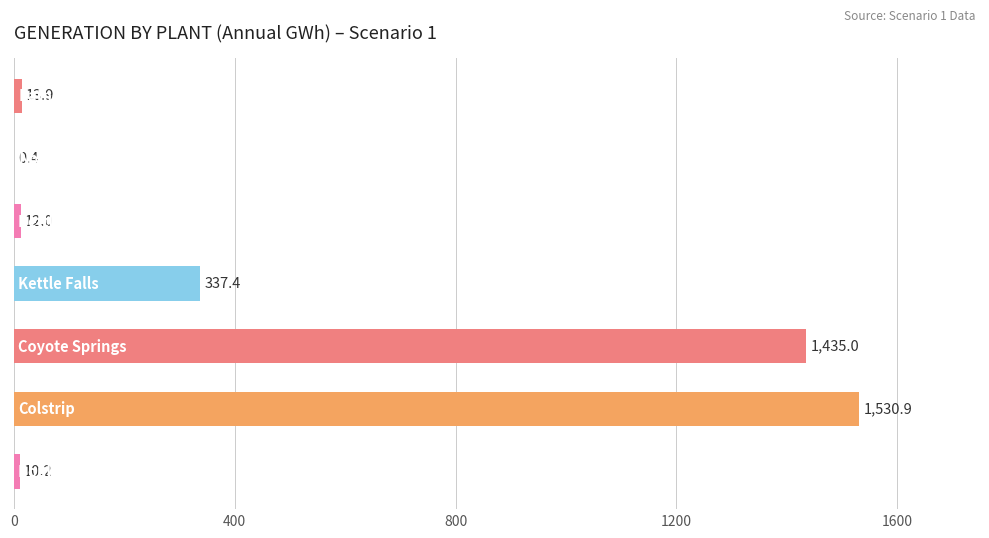

What is the maximum value shown in the chart?

1530.9